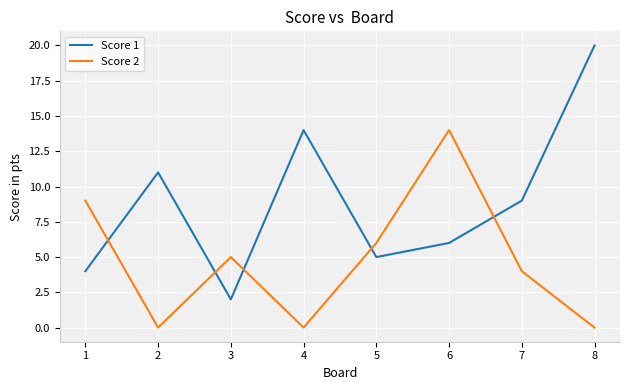

What is the difference between the second highest and second lowest values in the Score 2 series?

9